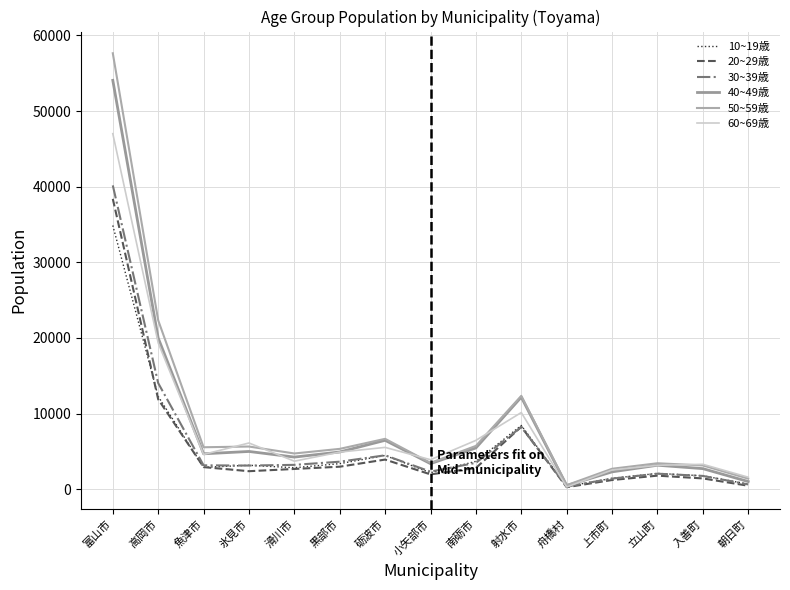

Does the chart have visible grid lines?

Yes